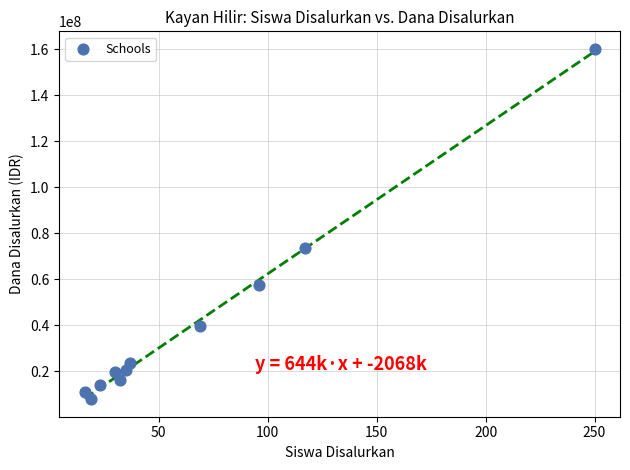

What is the average Y value?

40329545